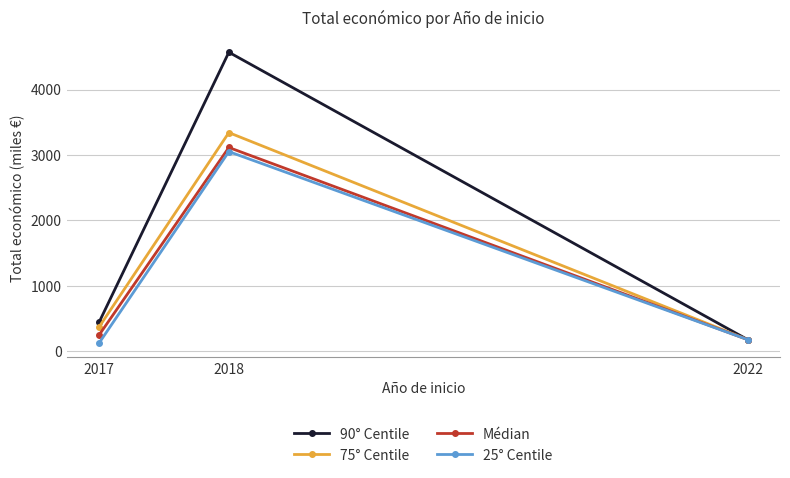

What is the lowest value of the 90° Centile series?

176.8